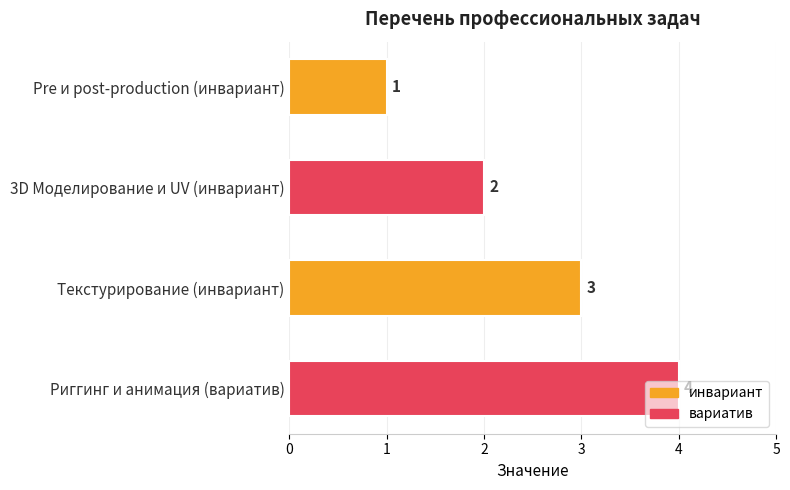

List the labels in order of value, smallest first.

Pre и post-production (инвариант), 3D Моделирование и UV (инвариант), Текстурирование (инвариант), Риггинг и анимация (вариатив)